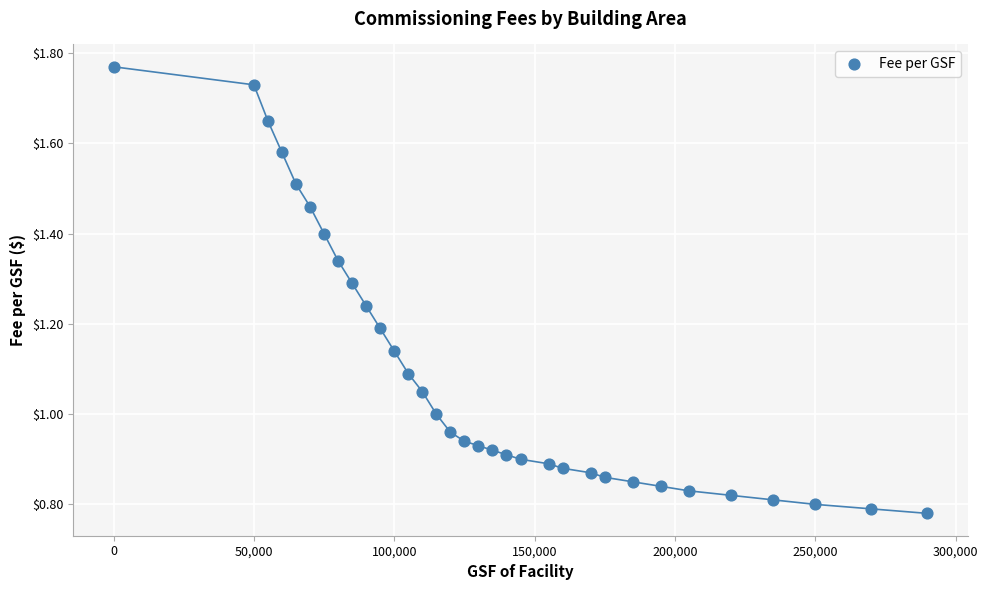

What is the range of X values (max minus min)?

289990.0